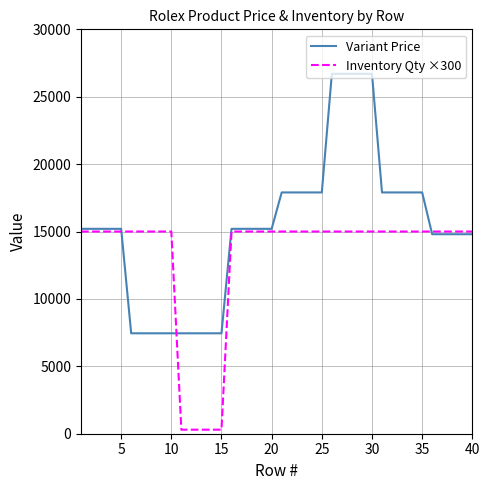

Which series has the largest total across all categories?

Variant Price